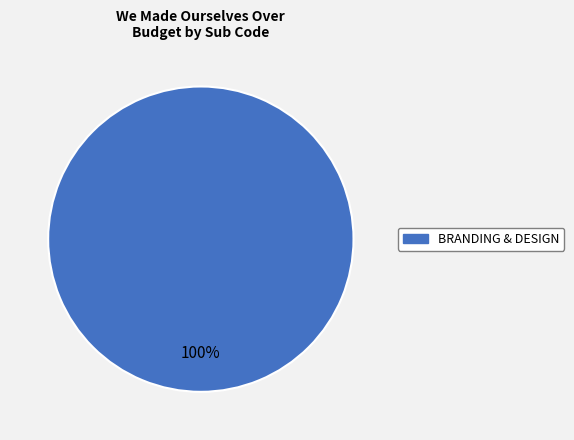

Is there any slice that represents more than half of the pie?

Yes